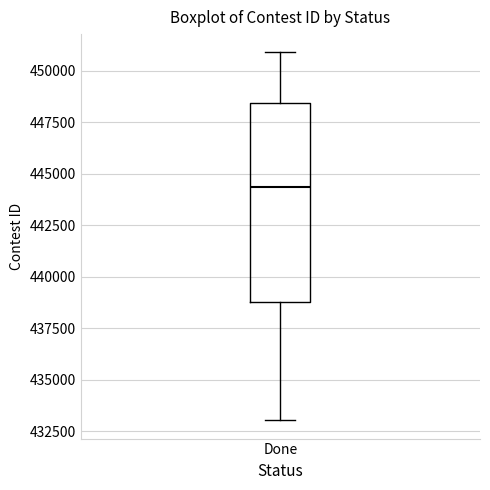

Where does the lower whisker of the box for Done end on the y-axis? The values are not printed on the chart, so give them approximately, as read against the axis.

433000